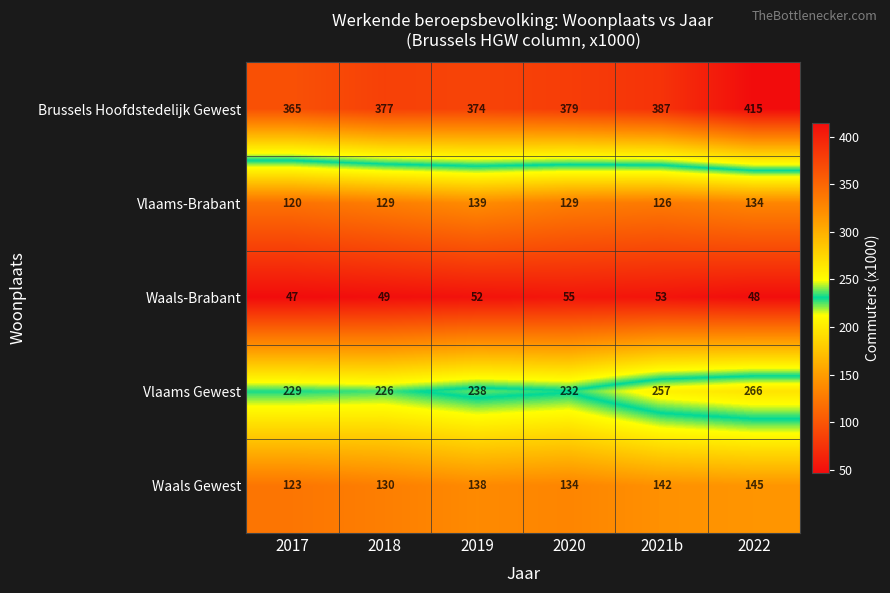

Reading right to left, list all the values displayed in this chart.

Brussels Hoofdstedelijk Gewest: 2022=415	2021b=387	2020=379	2019=374	2018=377	2017=365
Vlaams-Brabant: 2022=134	2021b=126	2020=129	2019=139	2018=129	2017=120
Waals-Brabant: 2022=48	2021b=53	2020=55	2019=52	2018=49	2017=47
Vlaams Gewest: 2022=266	2021b=257	2020=232	2019=238	2018=226	2017=229
Waals Gewest: 2022=145	2021b=142	2020=134	2019=138	2018=130	2017=123